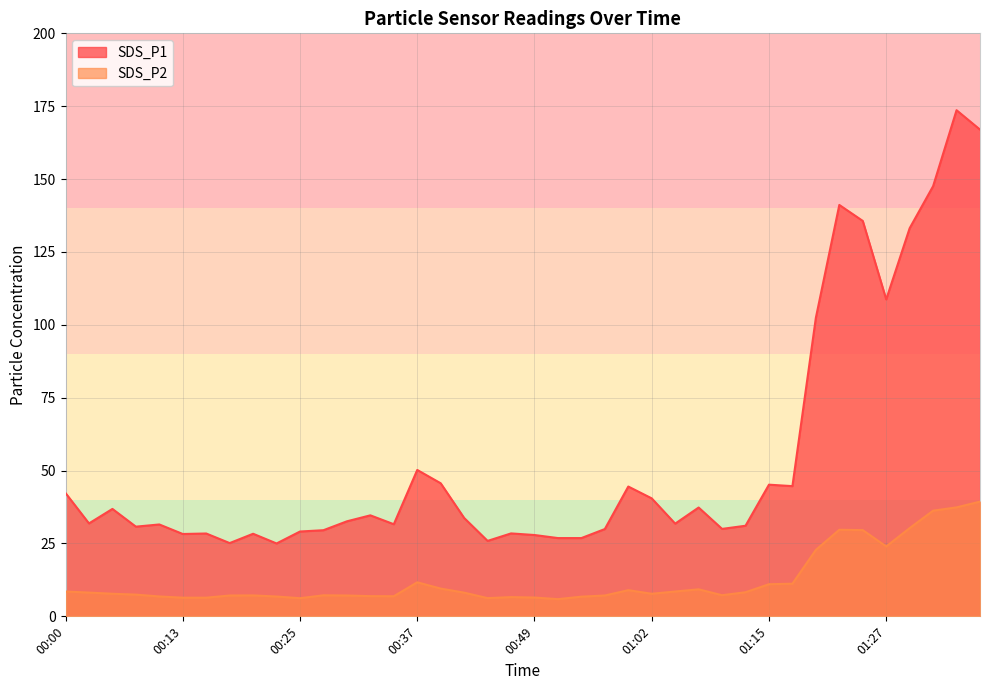

What are all the series names shown in the legend?

SDS_P1, SDS_P2